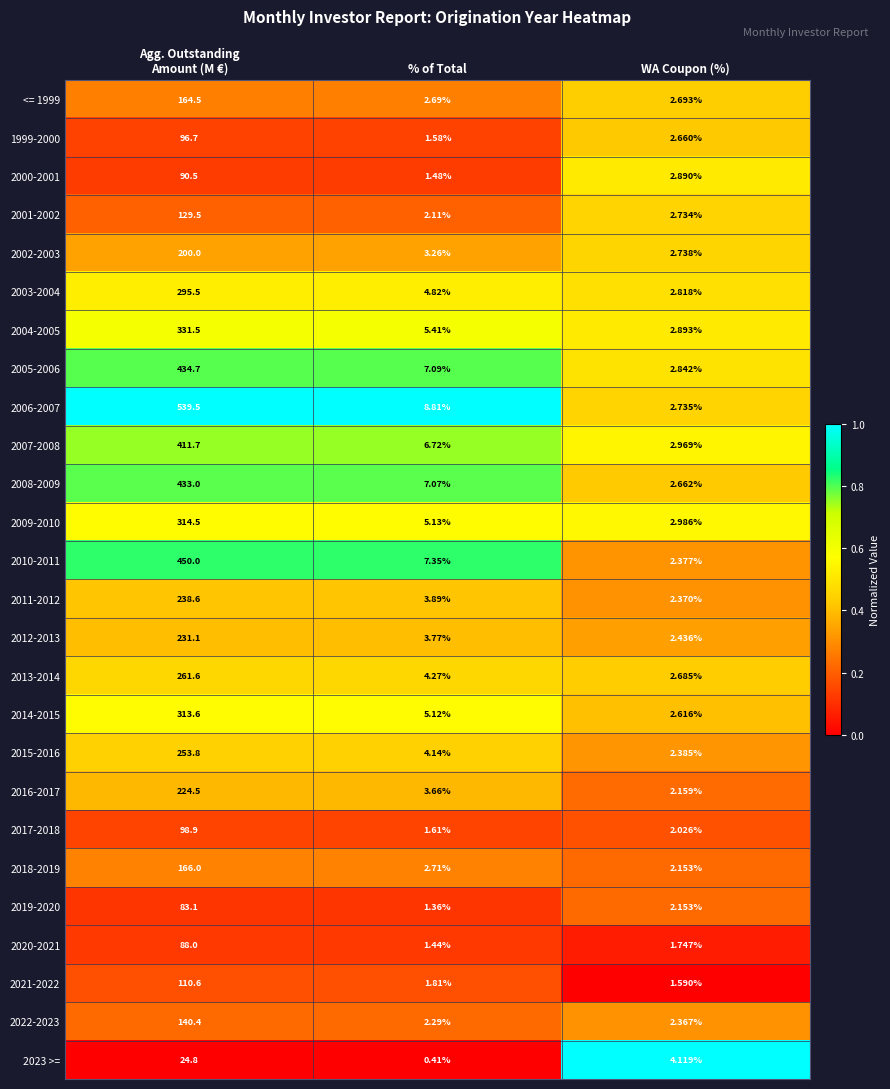

Is the value of 2022-2023 at % of Total greater than the value of 1999-2000 at WA Coupon (%)?

No